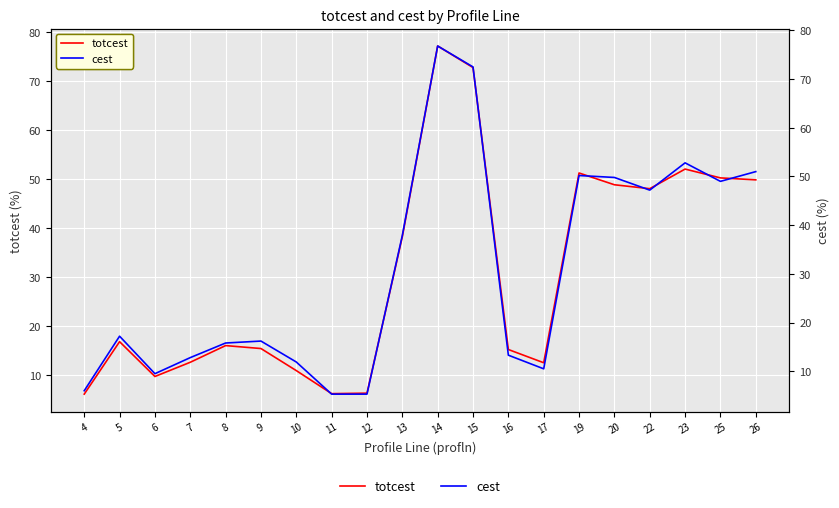

Between 12 and 10, which is larger?

10